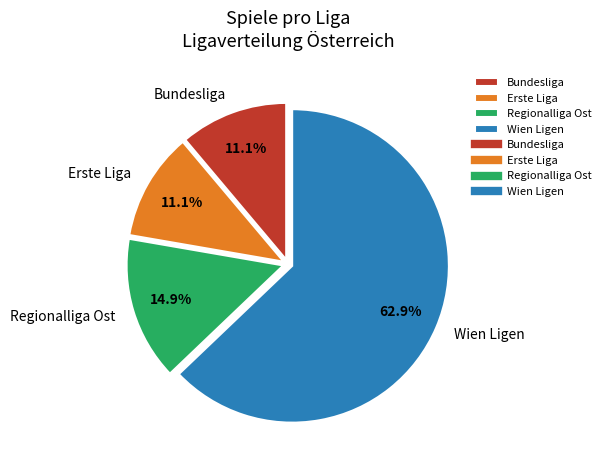

Between Regionalliga Ost and Wien Ligen, which is larger?

Wien Ligen